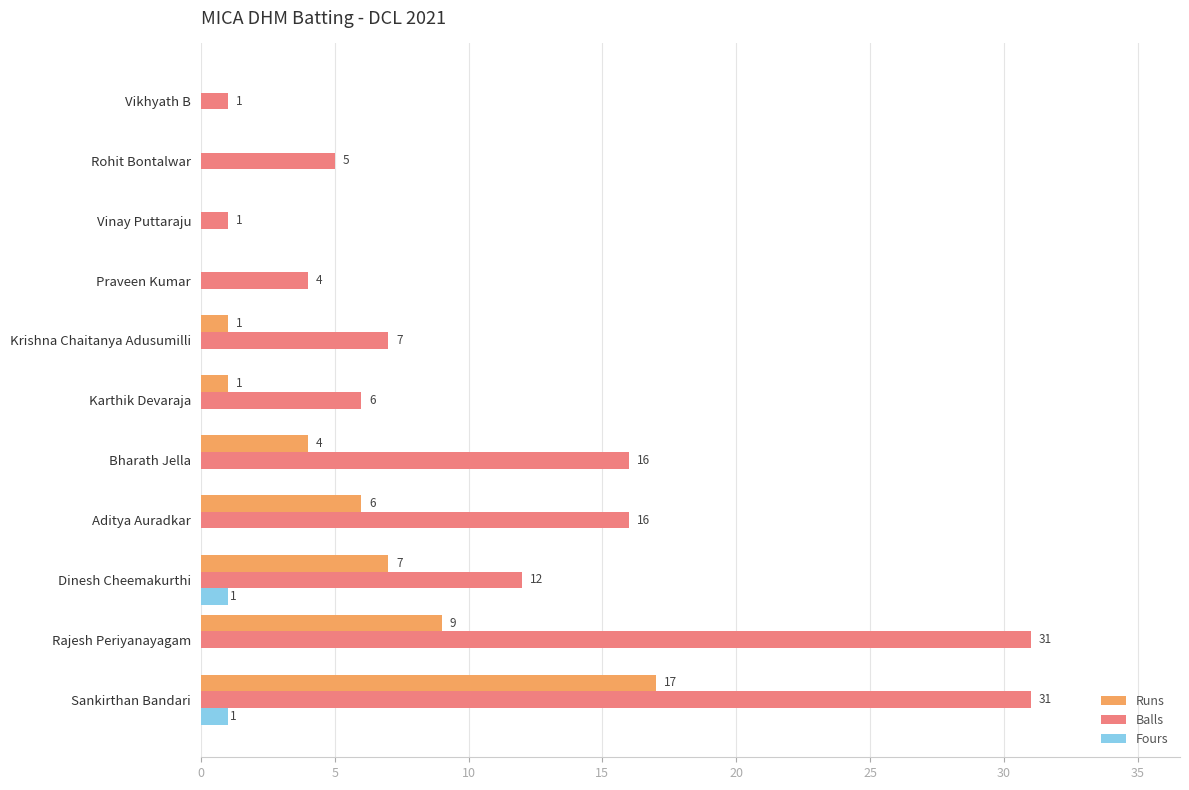

Which series changed the most between Bharath Jella and Krishna Chaitanya Adusumilli?

Balls